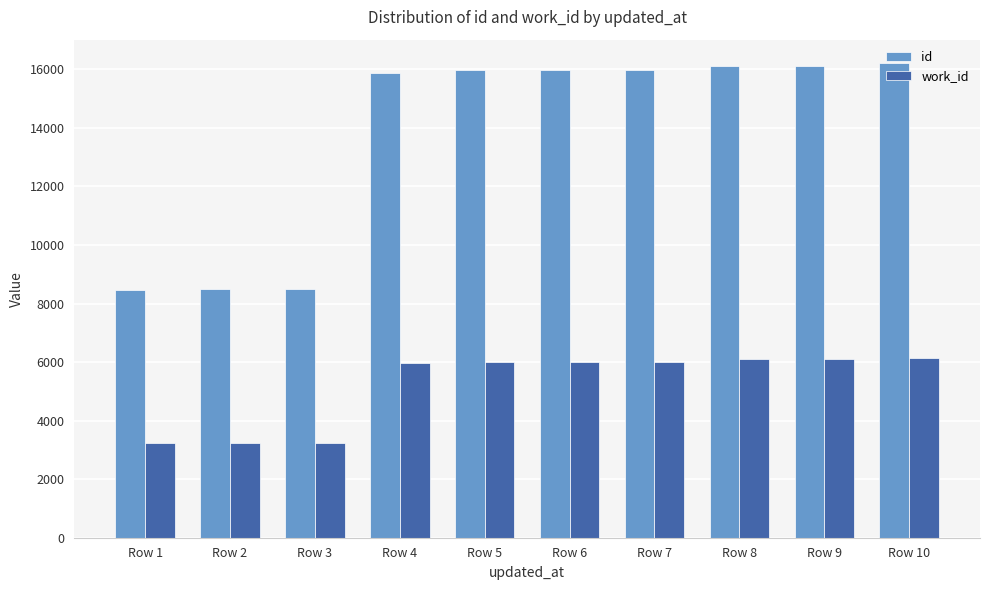

What is the spread (max minus min) of values at Row 7?

9959